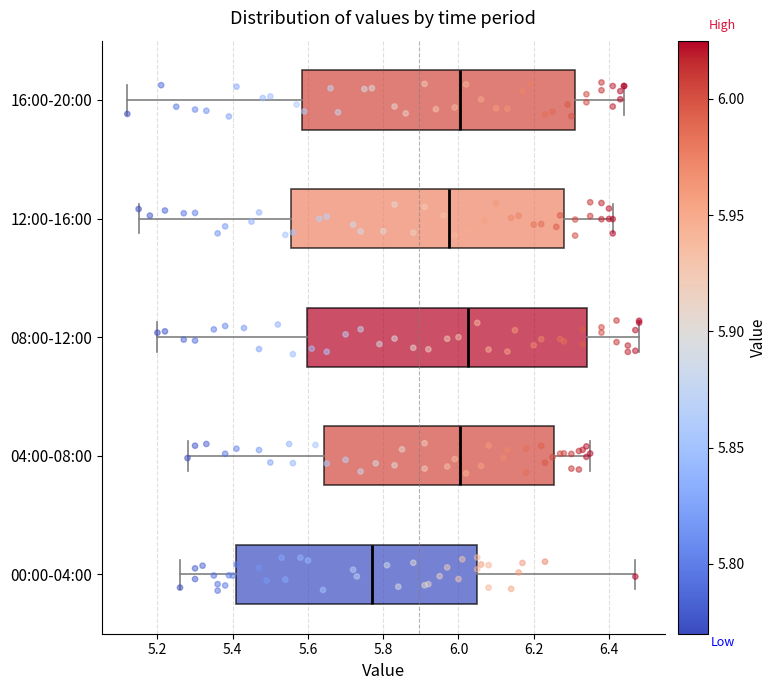

Reading bottom to top, transcribe this box plot: for each box, give where its median line is, the range the box spans, and where its two whiskers end, as read against the x-axis. The values are not printed on the chart, so give them approximately, as read against the axis.

00:00-04:00: median 5.78, box 5.40 to 6.06, whiskers 5.26 to 6.48
04:00-08:00: median 6.00, box 5.64 to 6.26, whiskers 5.28 to 6.36
08:00-12:00: median 6.02, box 5.60 to 6.34, whiskers 5.20 to 6.48
12:00-16:00: median 5.98, box 5.56 to 6.28, whiskers 5.16 to 6.42
16:00-20:00: median 6.00, box 5.58 to 6.32, whiskers 5.12 to 6.44